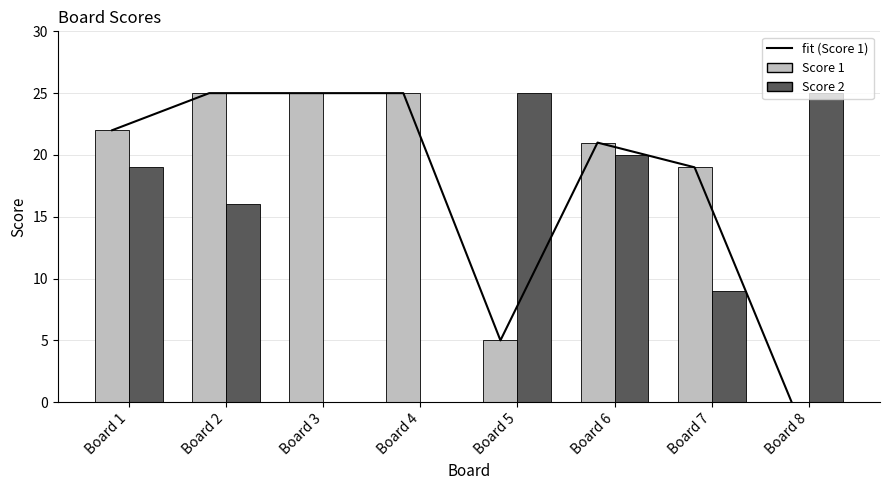

Between Board 1 and Board 8, which series saw the biggest shift?

fit (Score 1)